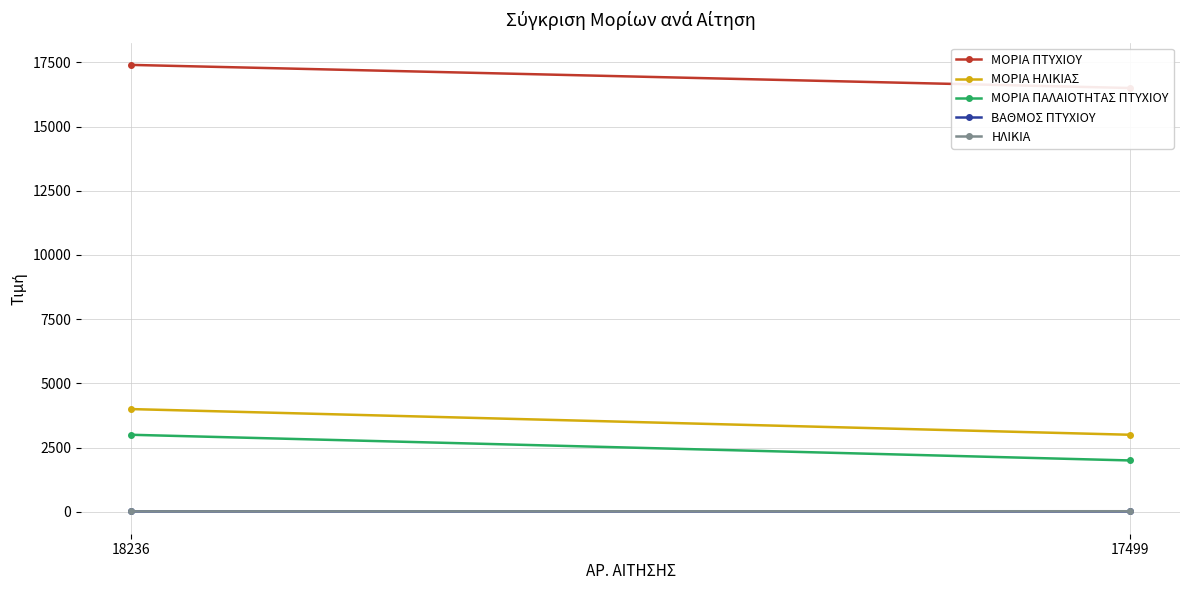

Count the number of data series in this chart.

5